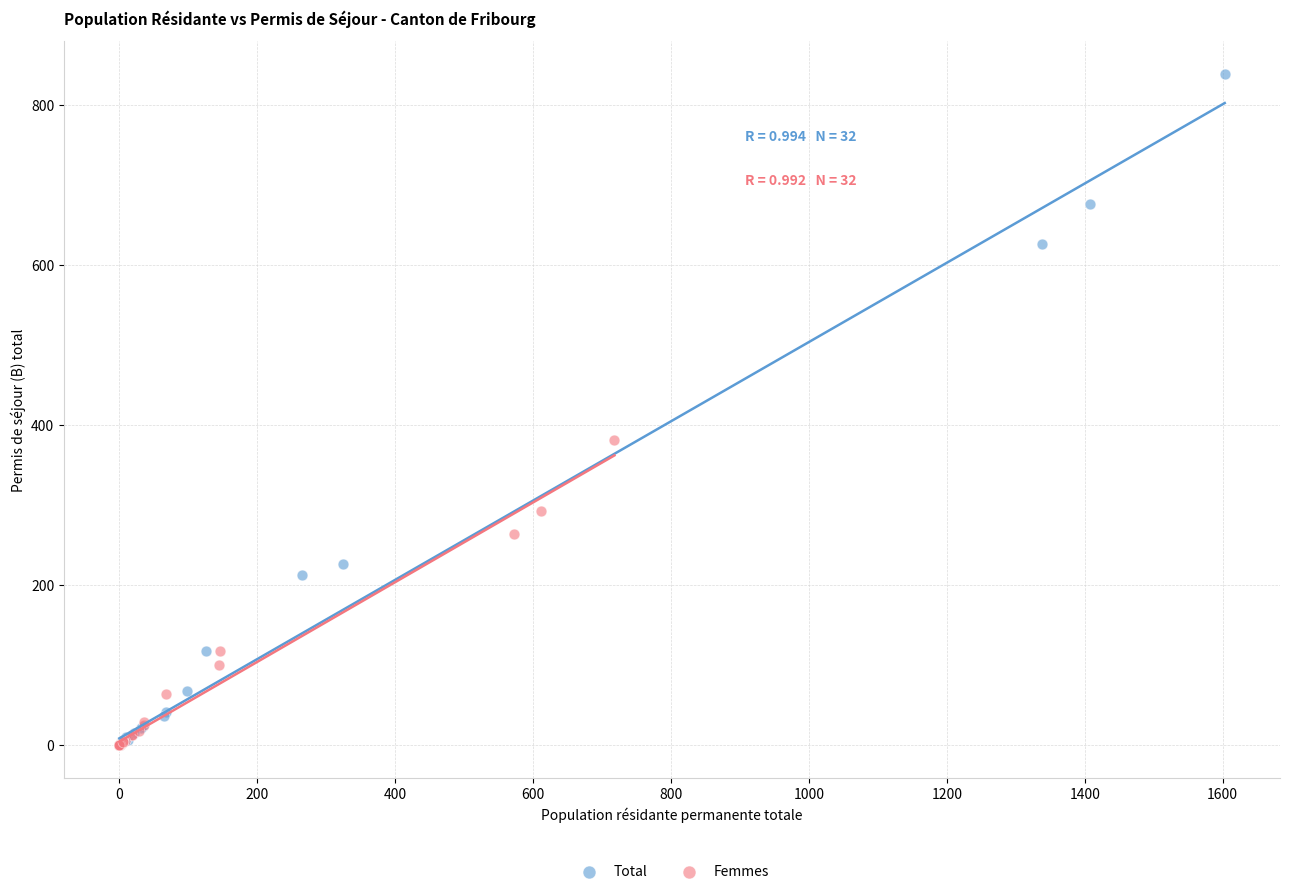

Which series contains the highest Y value?

Total